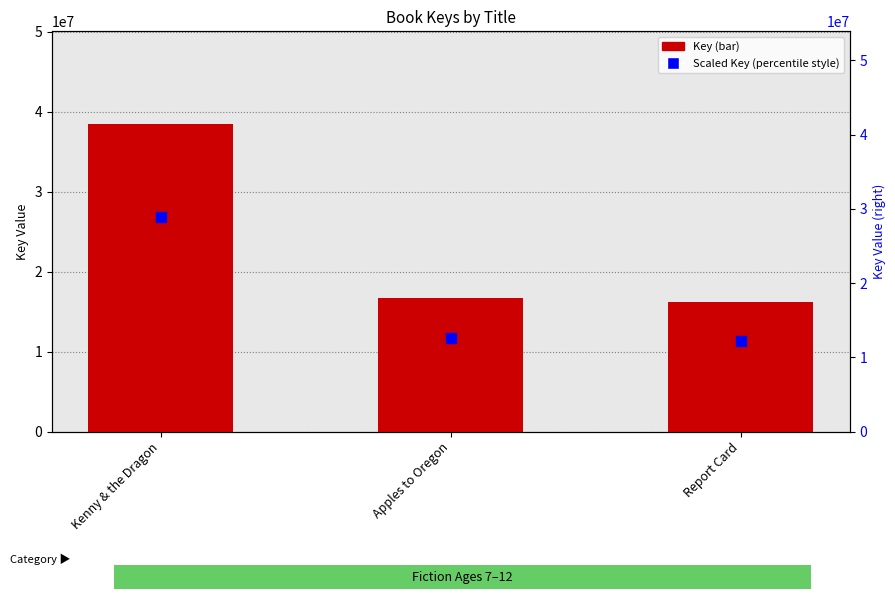

Is the value of Scaled Key (percentile style) at Apples to Oregon greater than the value of Key at Report Card?

No